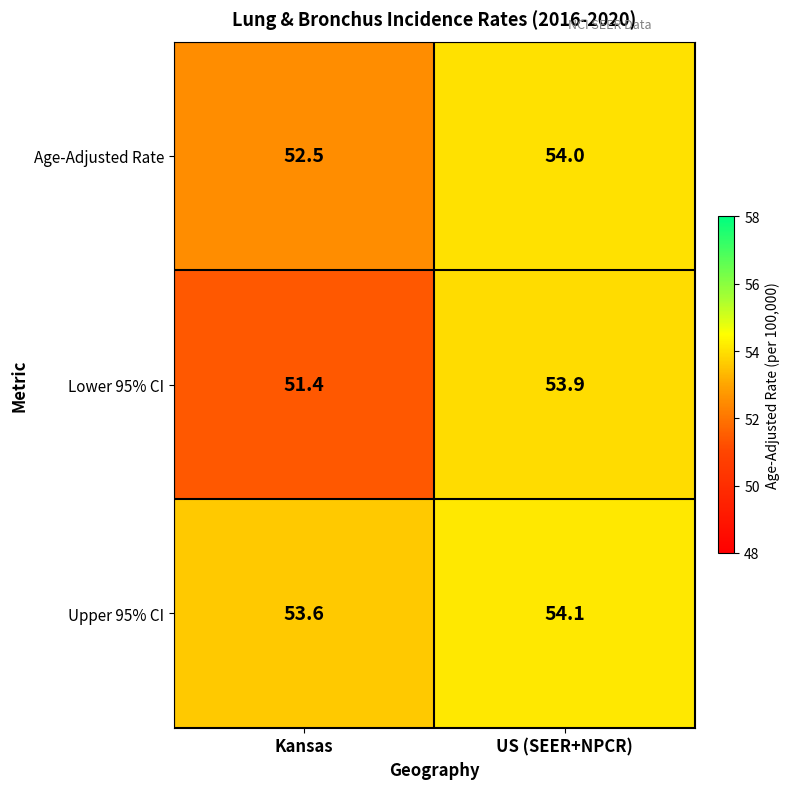

The value of Upper 95% CI at US (SEER+NPCR) is 54.1. True or false?

True